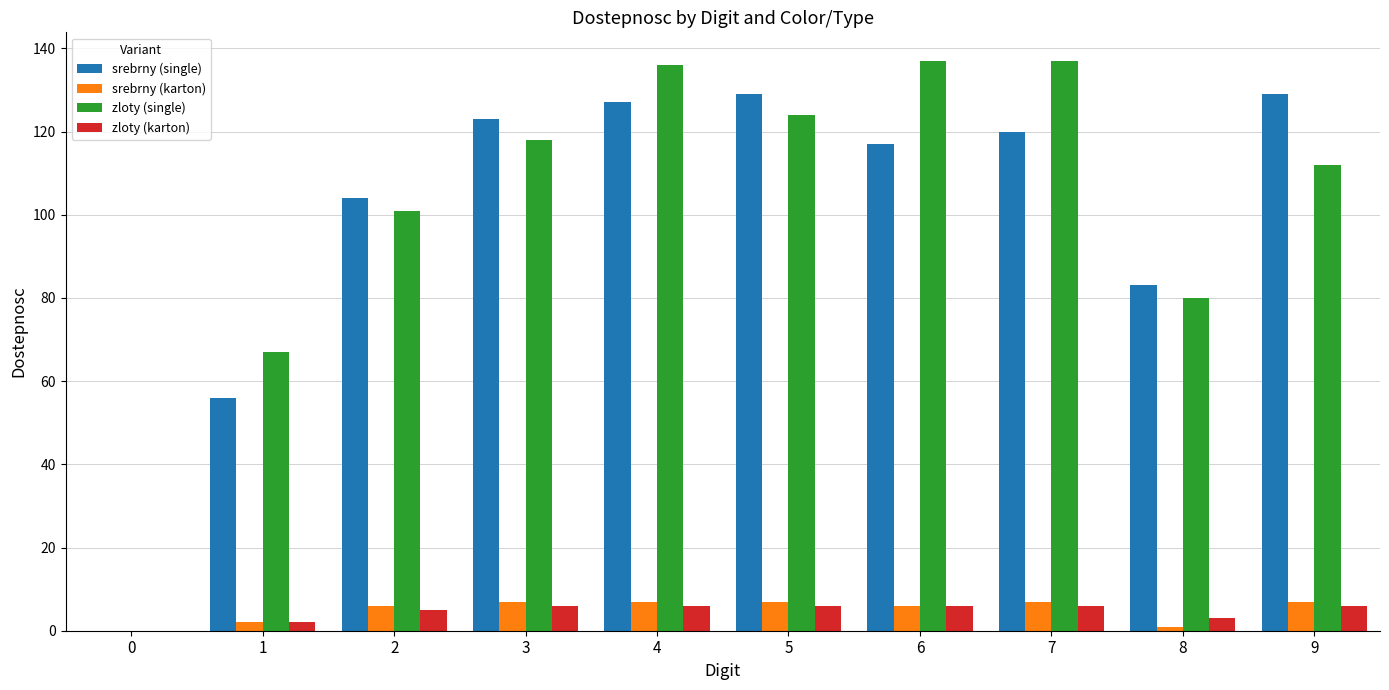

Reading right to left, extract all data points from this chart.

srebrny (single): 9=129	8=83	7=120	6=117	5=129	4=127	3=123	2=104	1=56	0=0
srebrny (karton): 9=7	8=1	7=7	6=6	5=7	4=7	3=7	2=6	1=2	0=0
zloty (single): 9=112	8=80	7=137	6=137	5=124	4=136	3=118	2=101	1=67	0=0
zloty (karton): 9=6	8=3	7=6	6=6	5=6	4=6	3=6	2=5	1=2	0=0